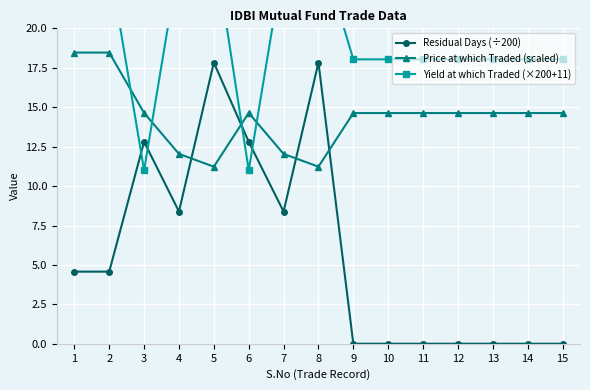

How many data points in Price at which Traded (scaled) are above 14?

11